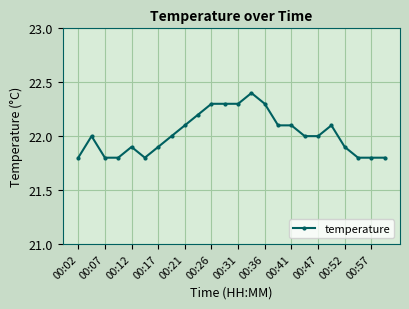

What is the sum of all values?

528.5